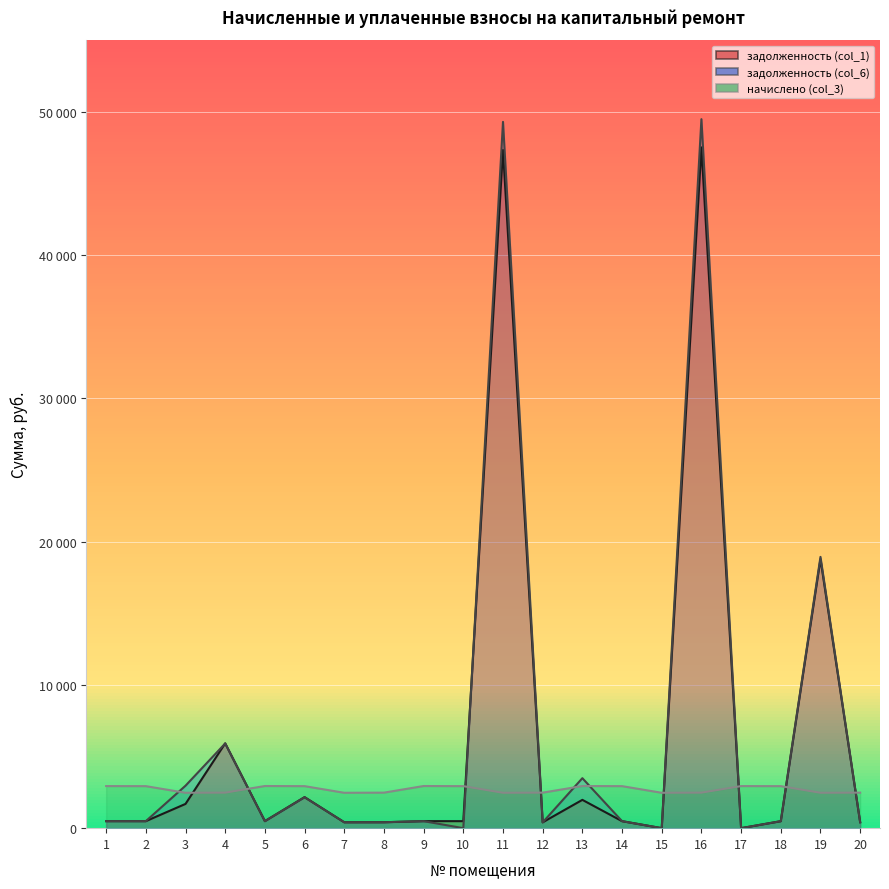

What is the spread (max minus min) of values at 17?

2937.1